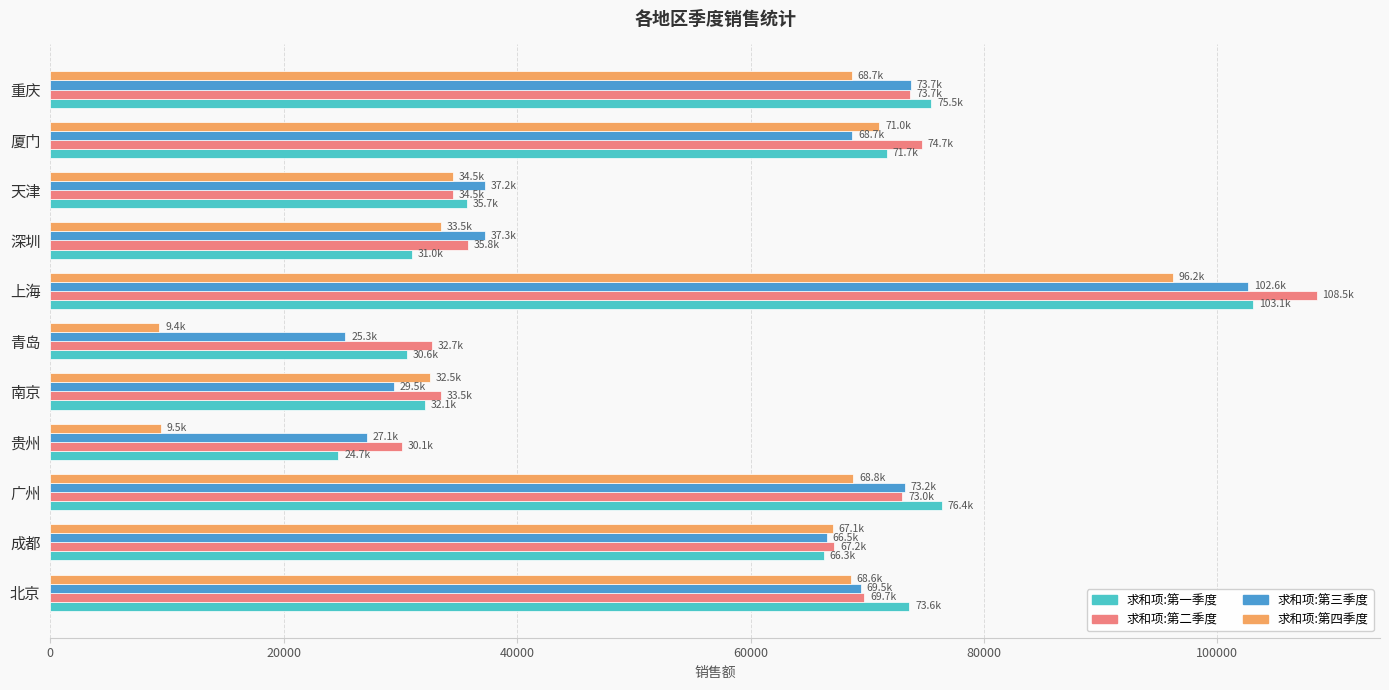

The 求和项:第一季度 series shows 73598 at 北京. True or false?

True